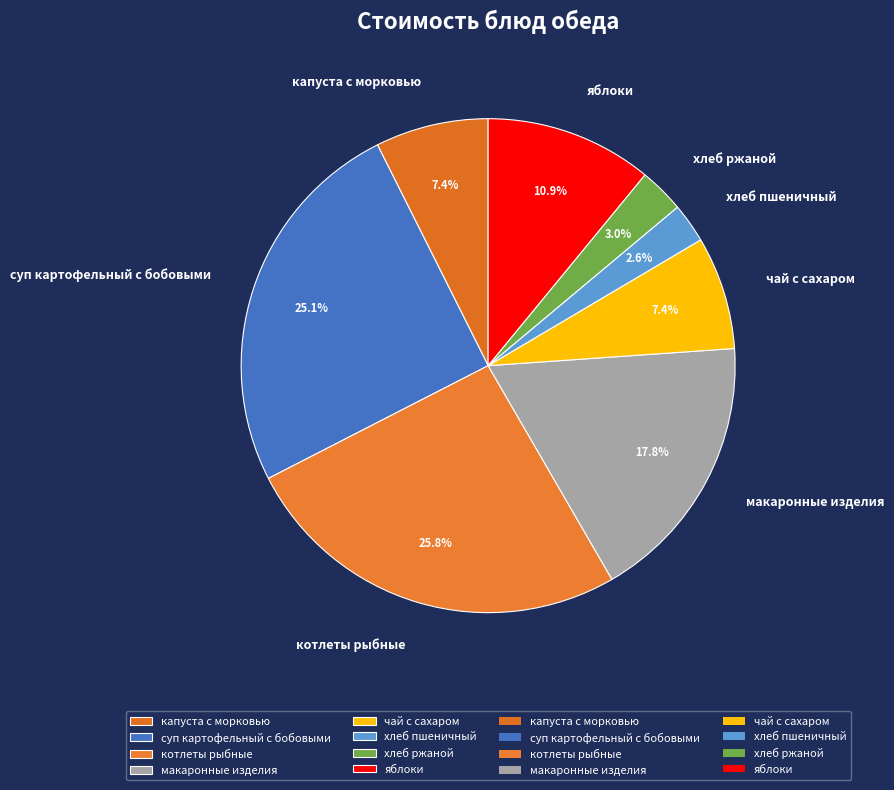

Is there any slice that represents more than half of the pie?

No